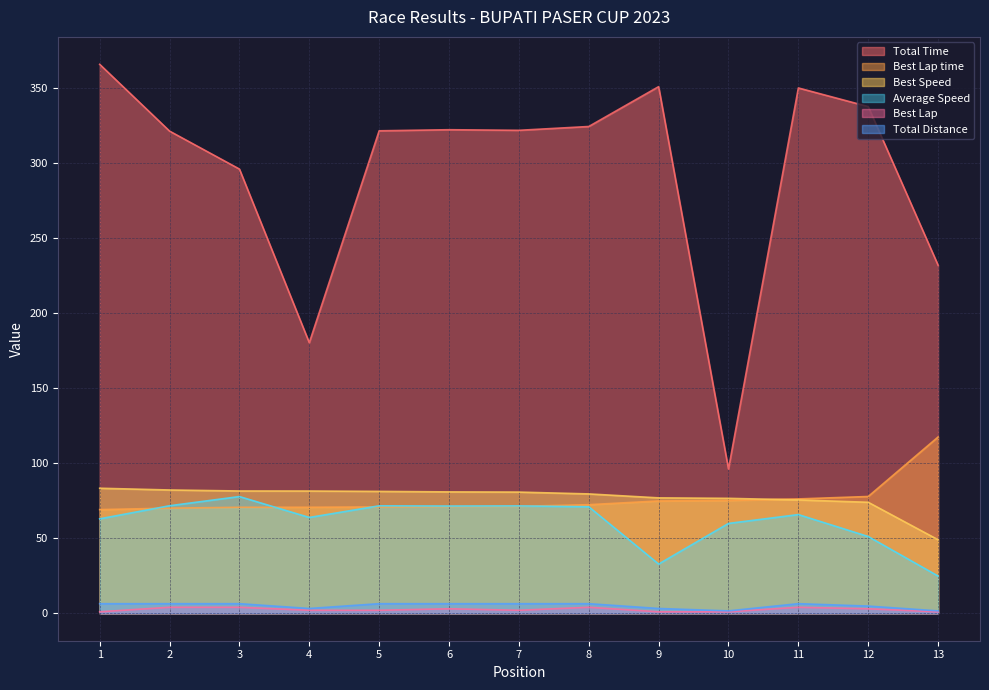

True or false: Average Speed has a value of 59.9 at 10.

True